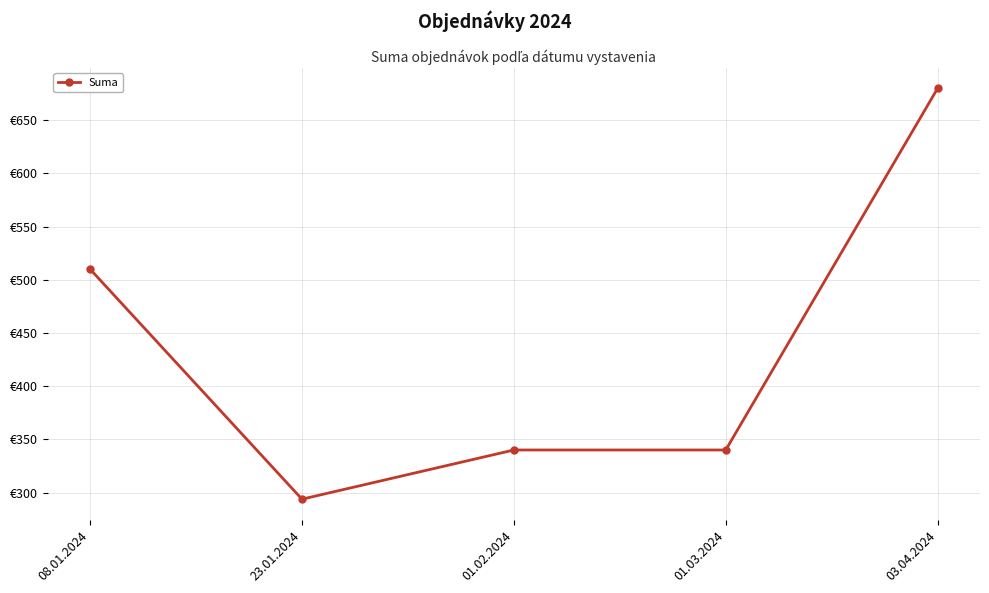

What position from the left is 01.03.2024?

4